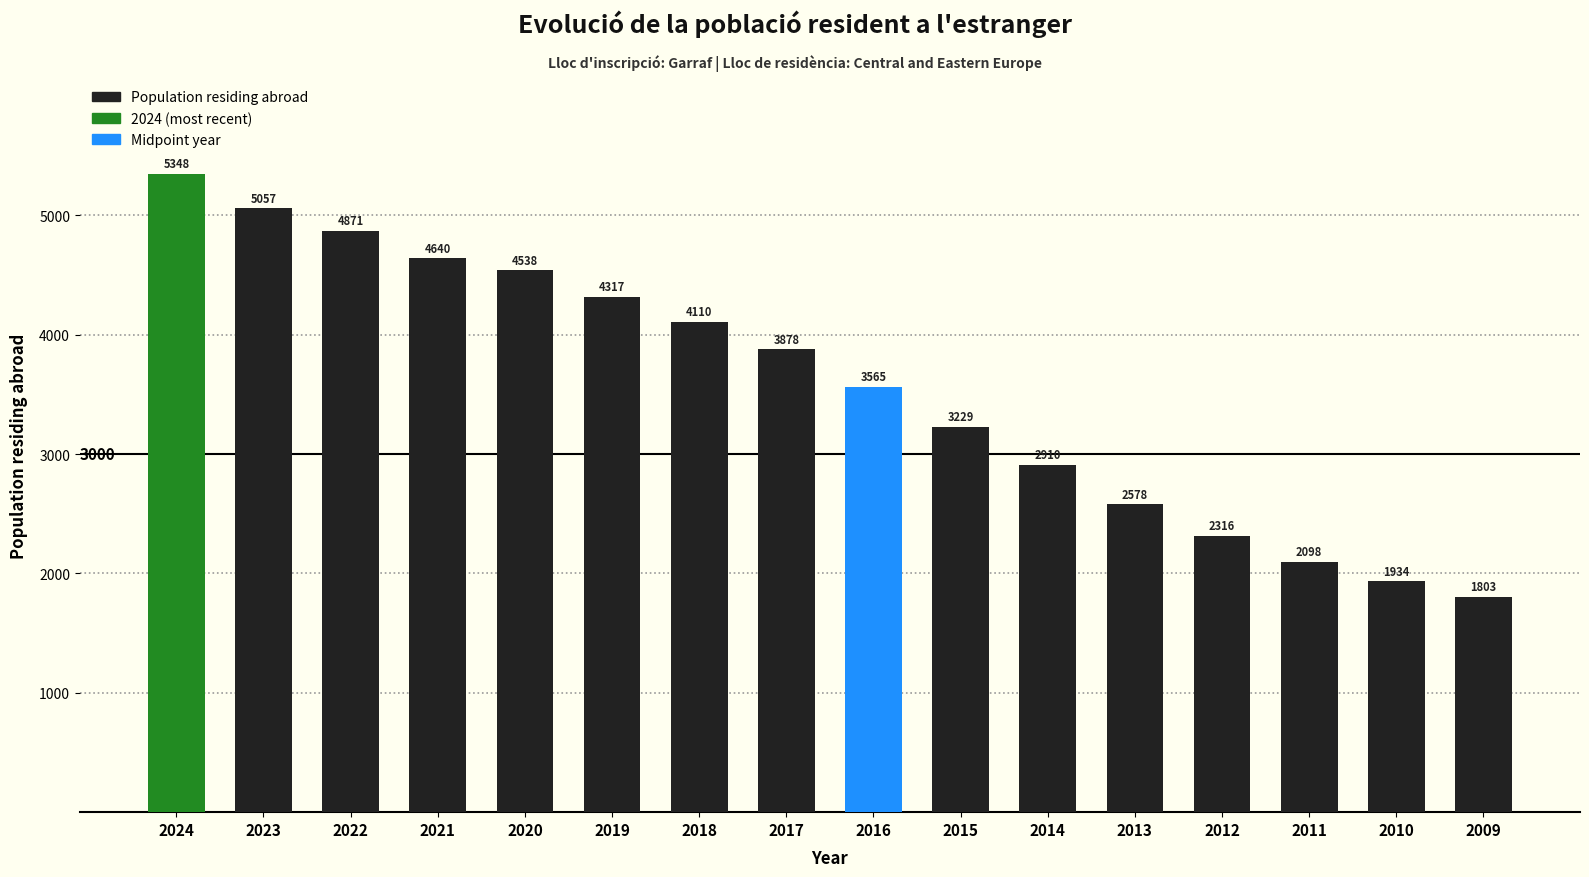

What is the value of the 12th bar from the left?

2578